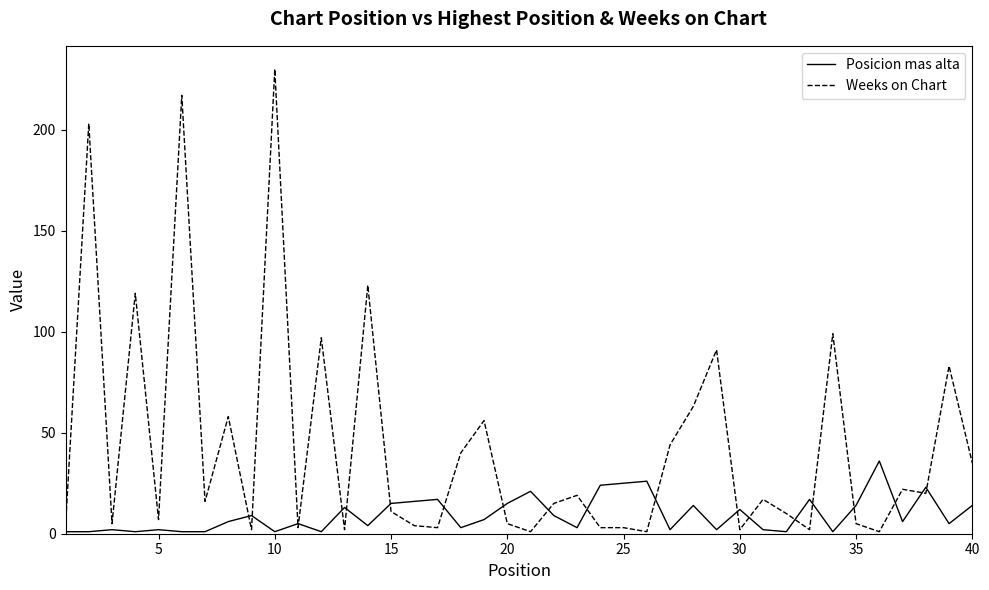

Rank the series by their maximum value, from highest to lowest.

Weeks on Chart, Posicion mas alta